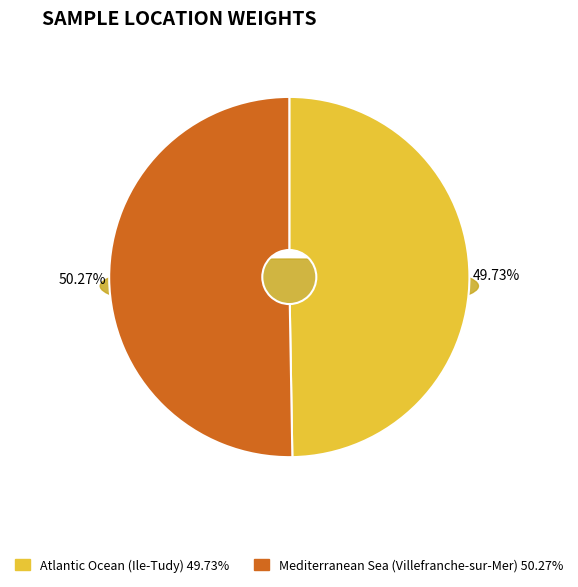

How many slices are in this pie chart?

2